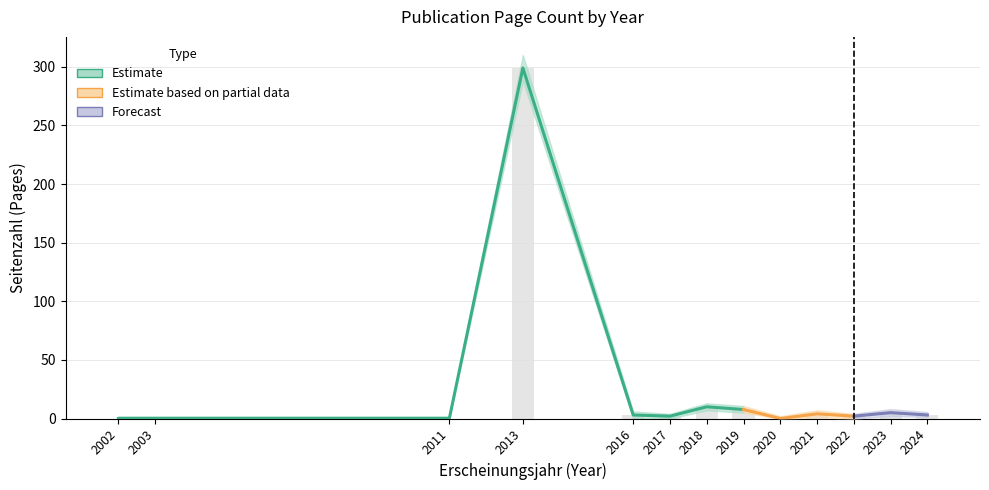

What is the value of the Seitenzahl_upper bar at the 7th from the left?

17